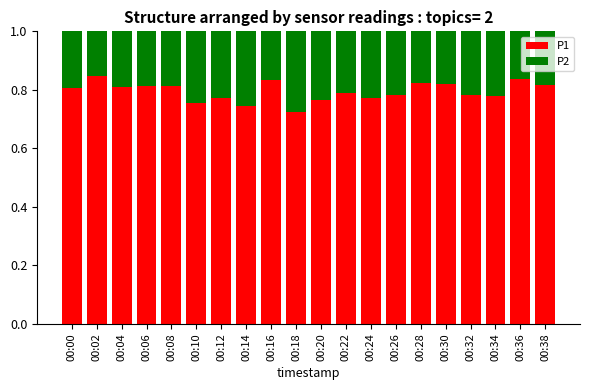

What is the total value across all series at 00:38?

1.0